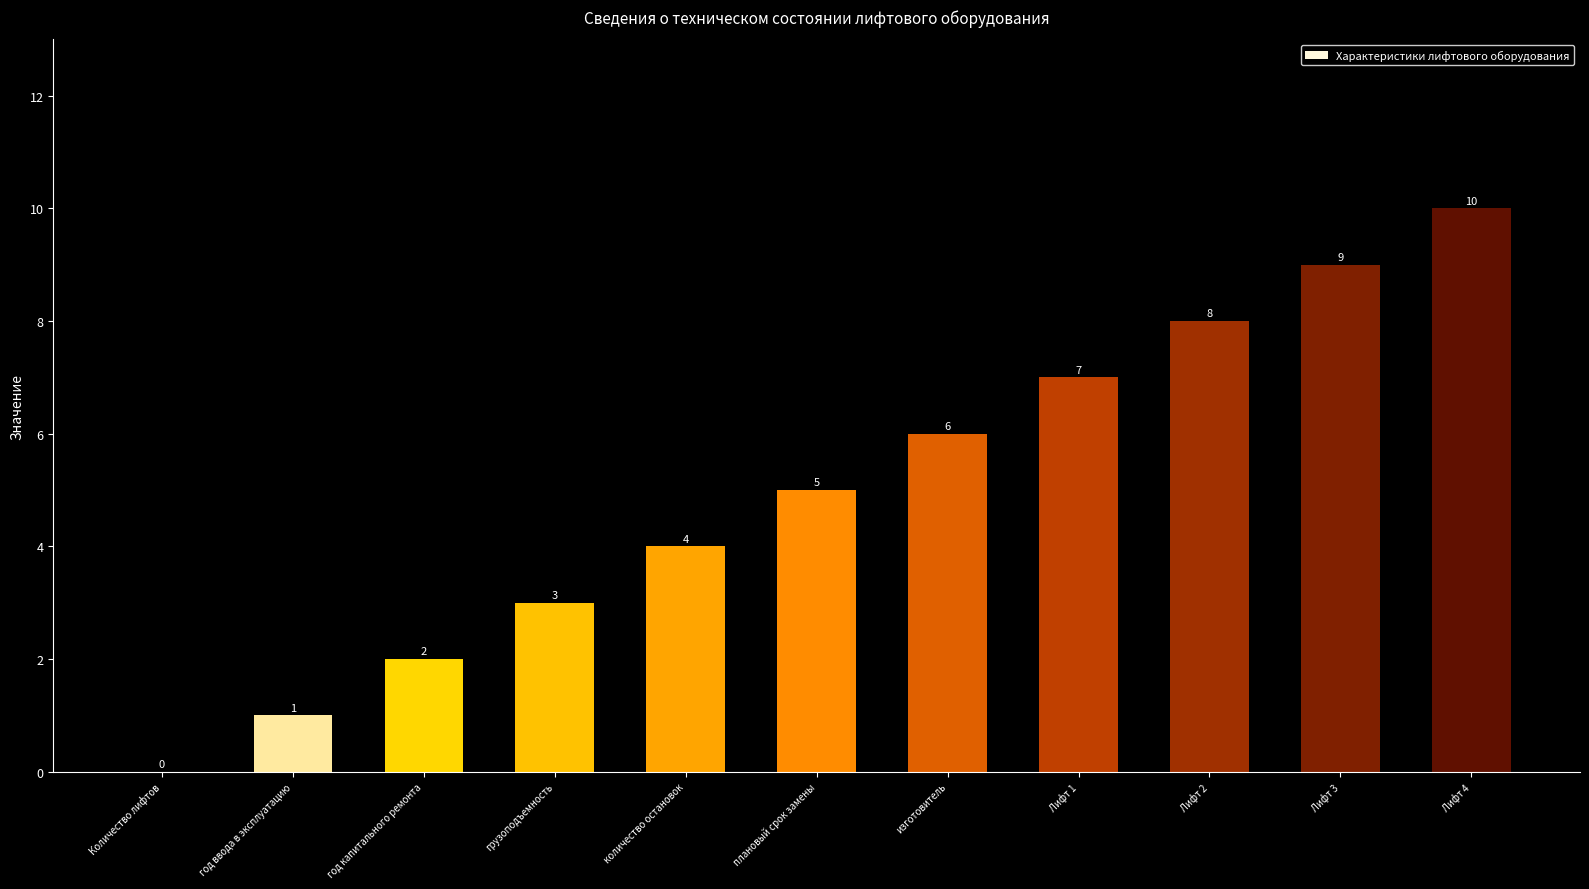

How many values are between 2 and 8?

7